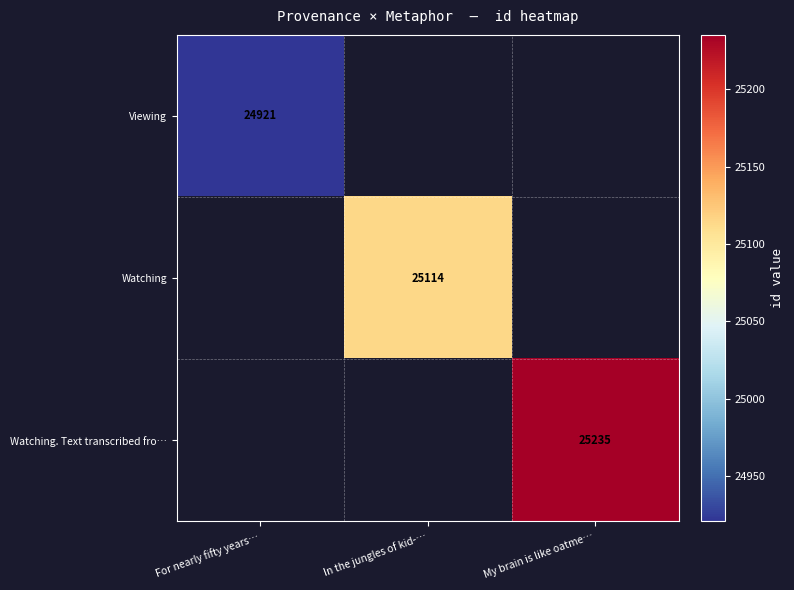

At how many categories does at least one series exceed 25230?

1